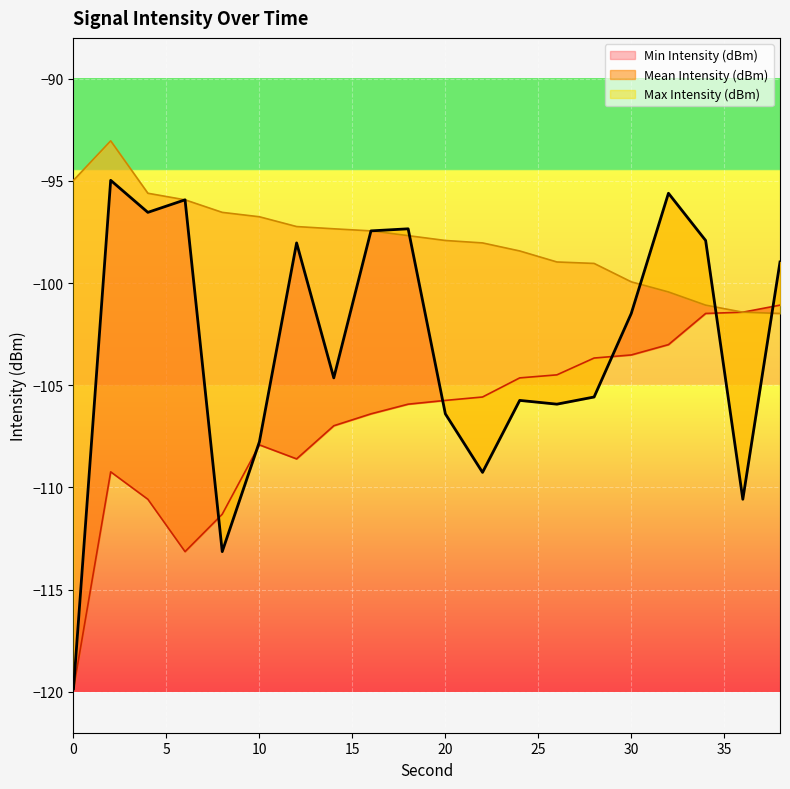

Rank the series at 32 from lowest to highest value.

Min Intensity (dBm), Max Intensity (dBm), Mean Intensity (dBm)